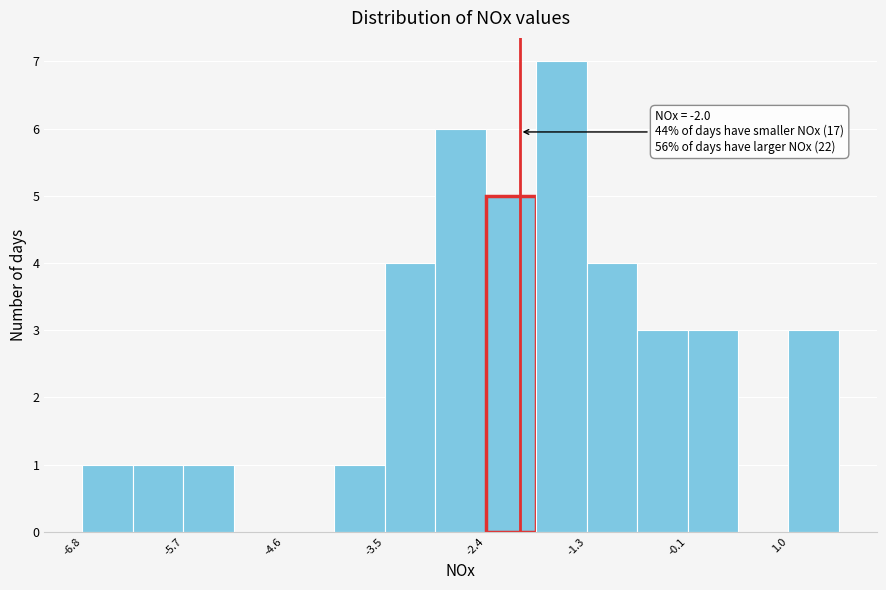

Read against the x-axis, roughly where is the centre of the tallest bar?

-1.6